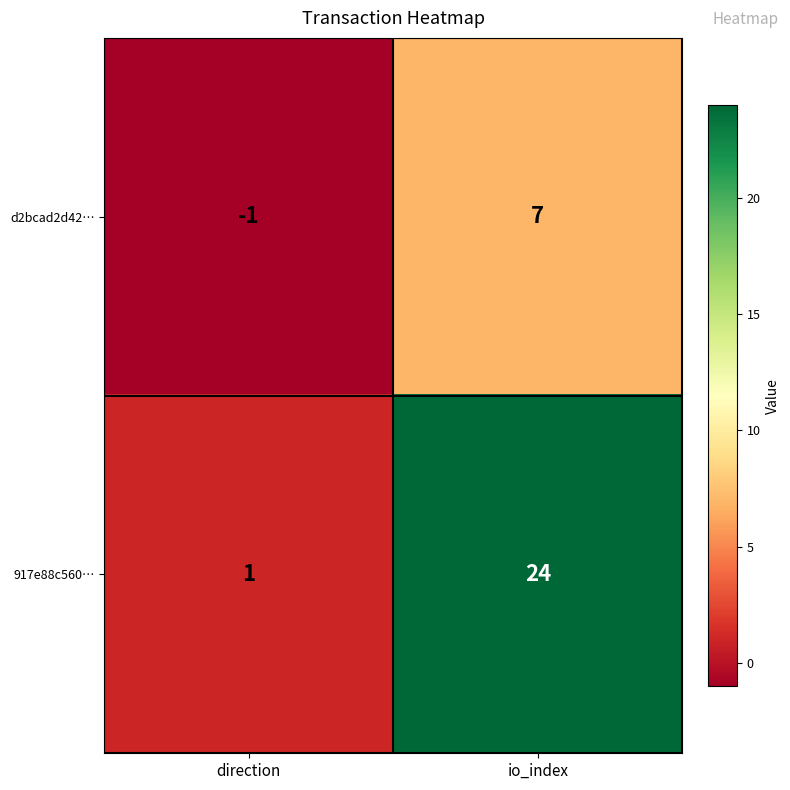

Reading left to right, transcribe all the data shown in this chart.

d2bcad2d42…: -1	7
917e88c560…: 1	24